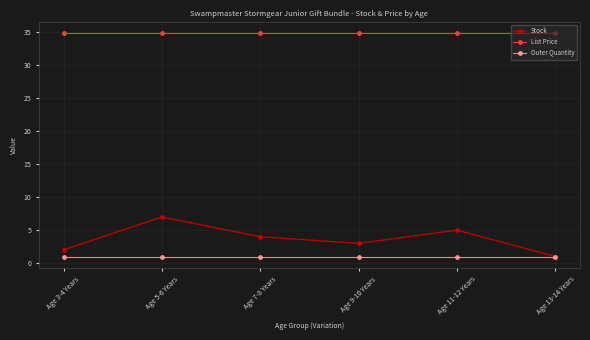

True or false: List Price has more than 2 interior local peaks.

False